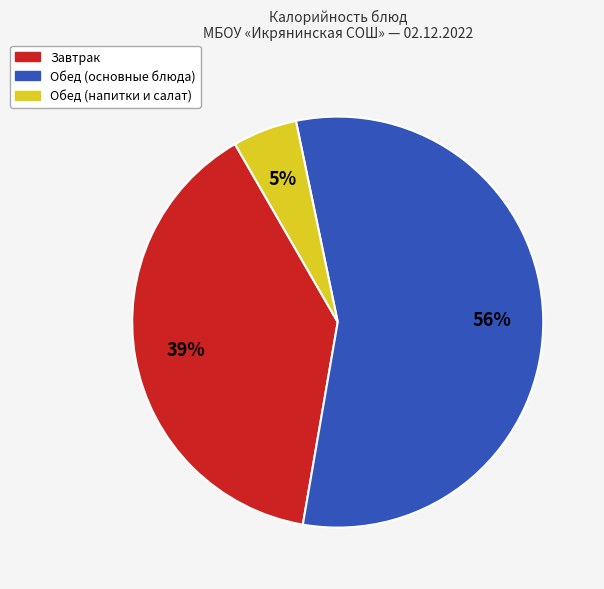

Is there any slice that represents more than half of the pie?

Yes